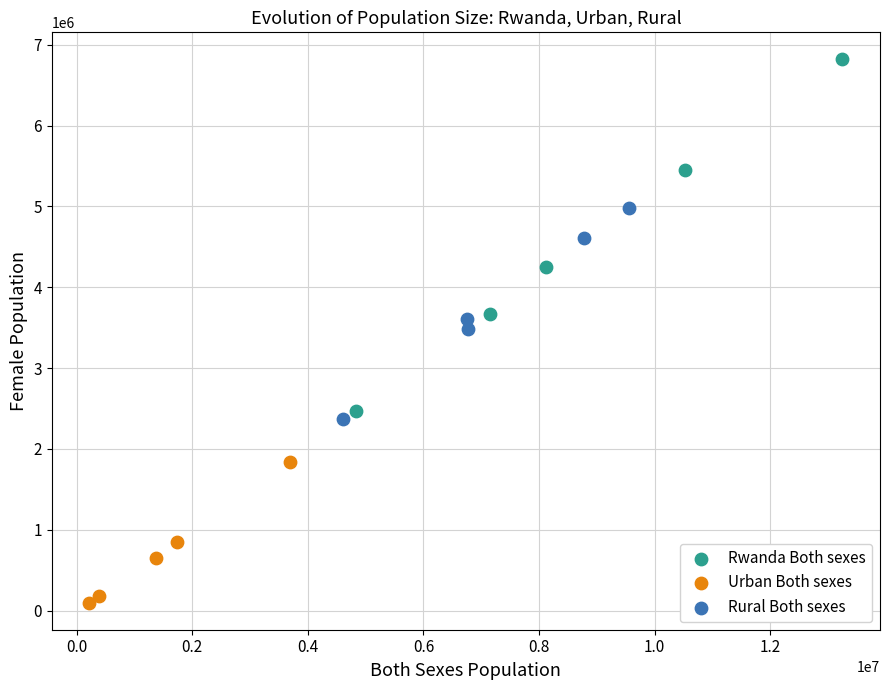

Which series reaches the maximum Y coordinate?

Rwanda Both sexes